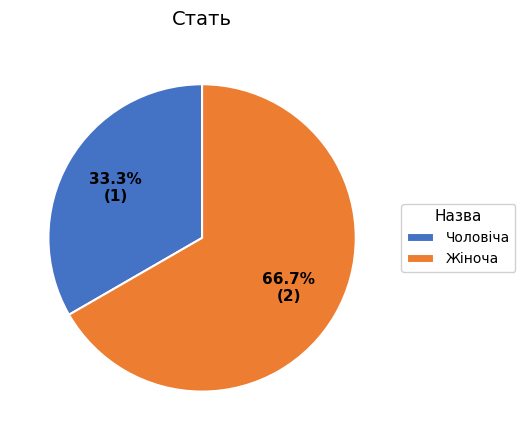

Is there any slice that represents more than half of the pie?

Yes